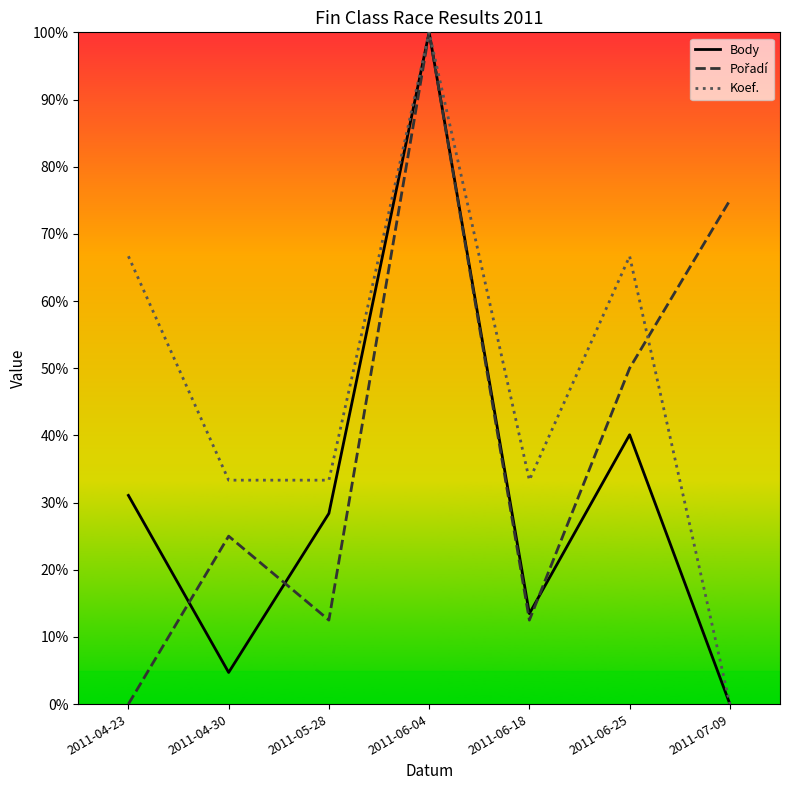

Does the chart display data point markers on the line(s)?

No